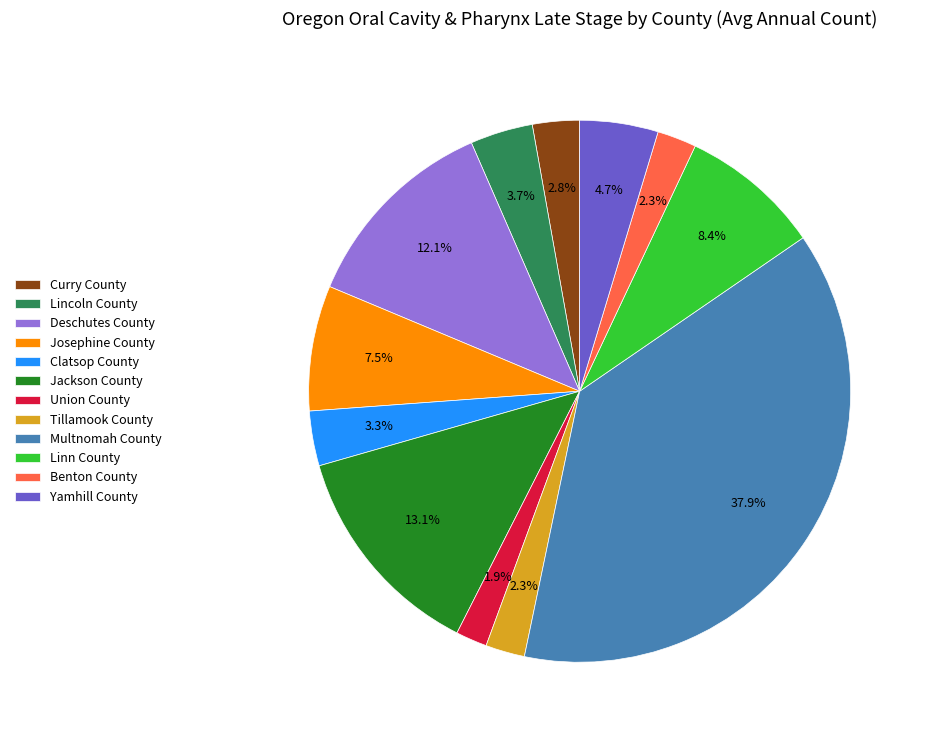

What percentage is the Clatsop County slice, to the nearest percent?

3%